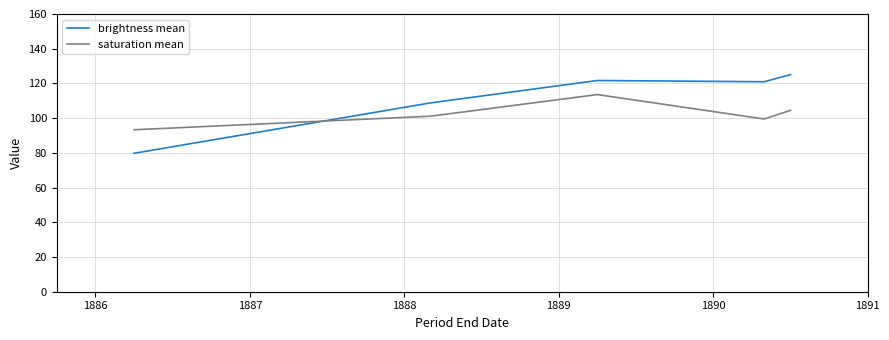

Rank the series by their maximum value, from lowest to highest.

saturation mean, brightness mean